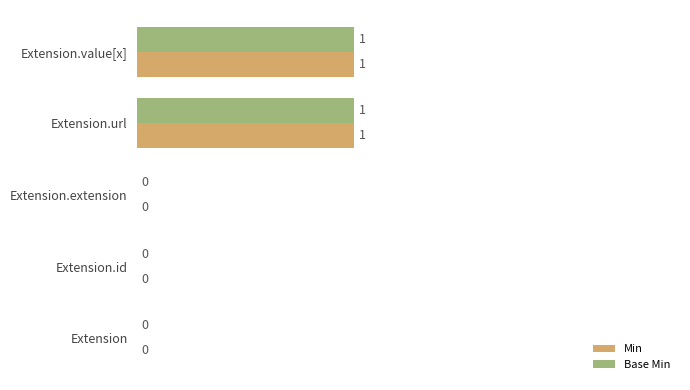

Is the value of Min at Extension greater than the value of Base Min at Extension.value[x]?

No